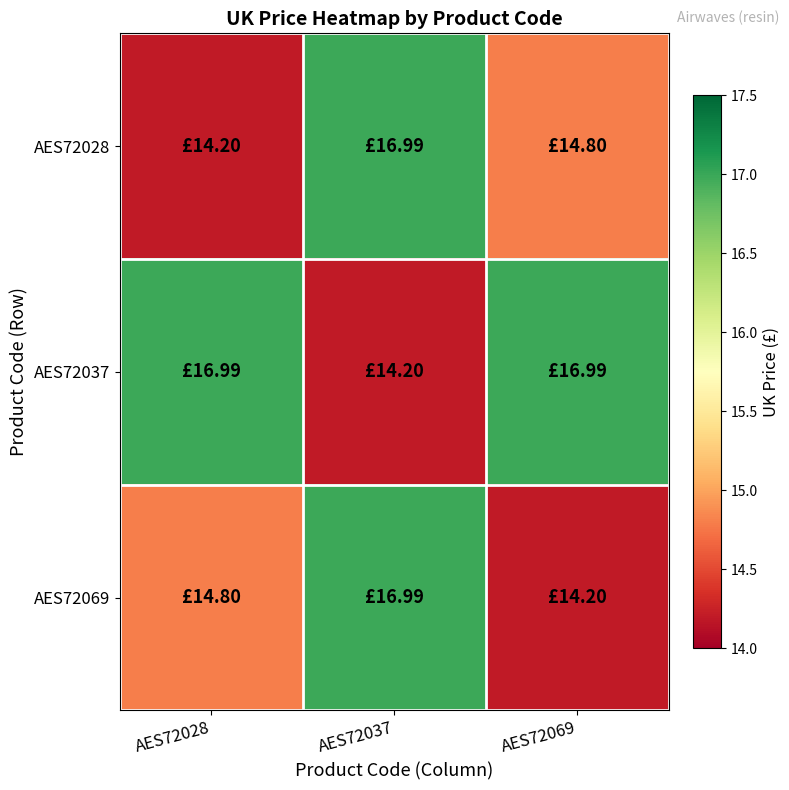

Which series has the largest range (max minus min)?

AES72028